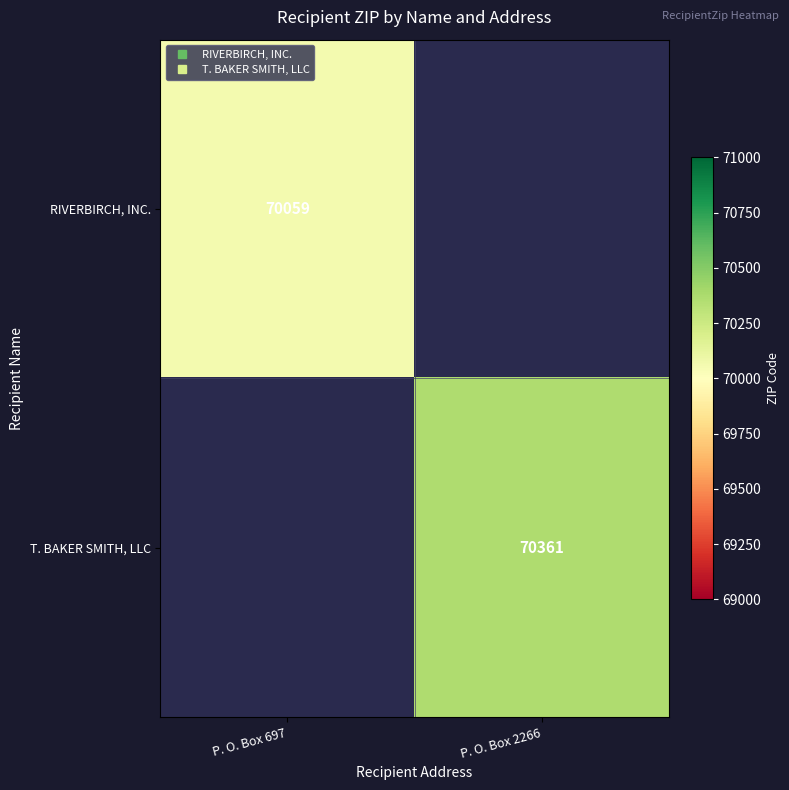

Which category has the highest value across all series?

P. O. Box 2266